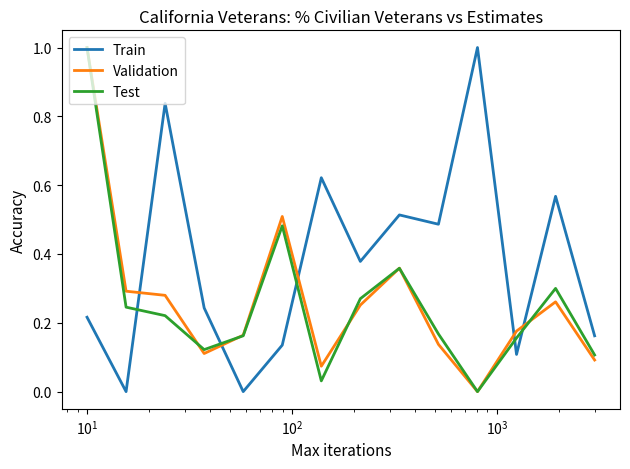

Which series has the largest total across all categories?

Train